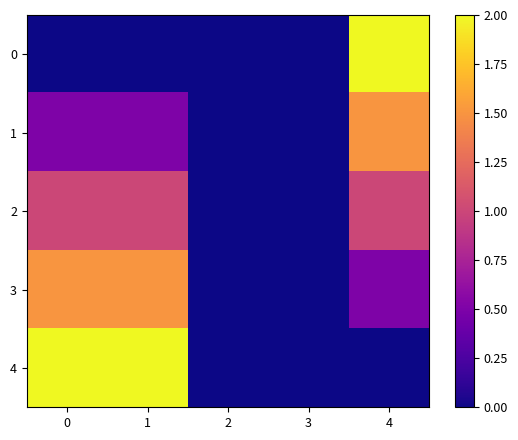

At how many categories does at least one series exceed 1?

3